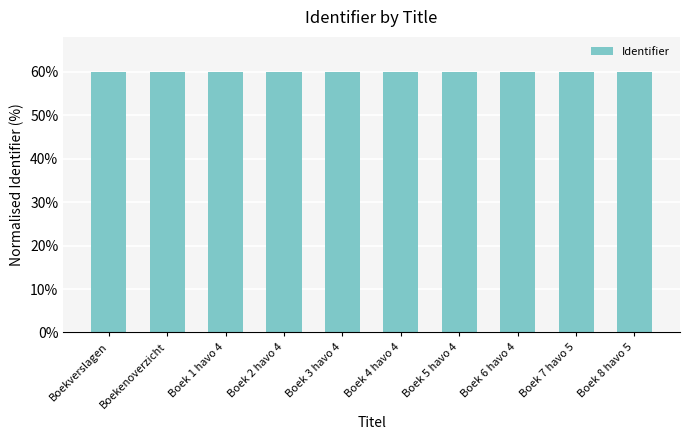

What is the sum of all values?

598.8